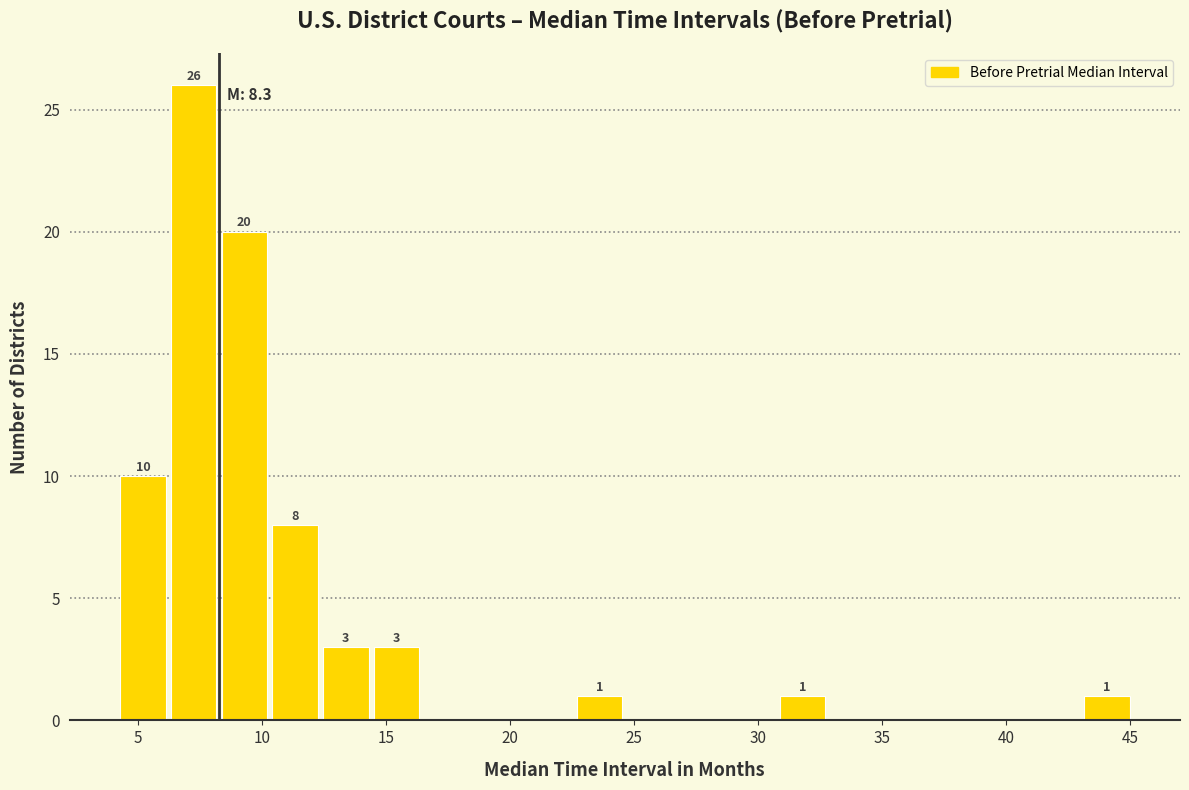

Which range on the x-axis has the tallest bar?

6.0 to 8.5